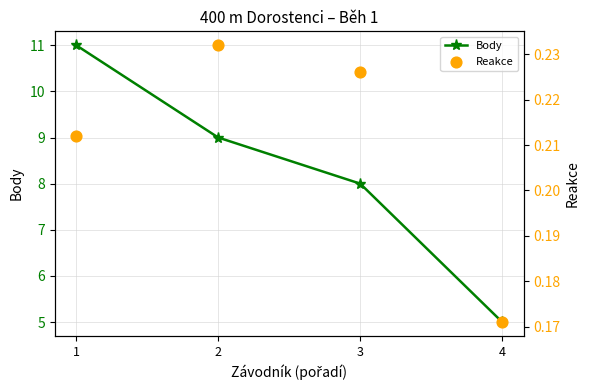

Which series contains the lowest Y value?

Reakce